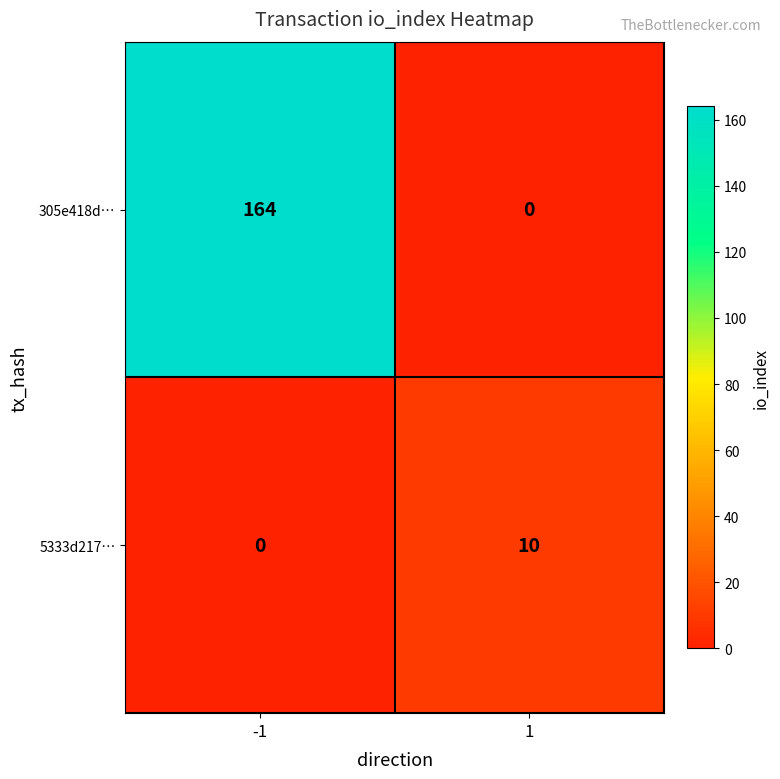

What is the greatest value displayed?

164